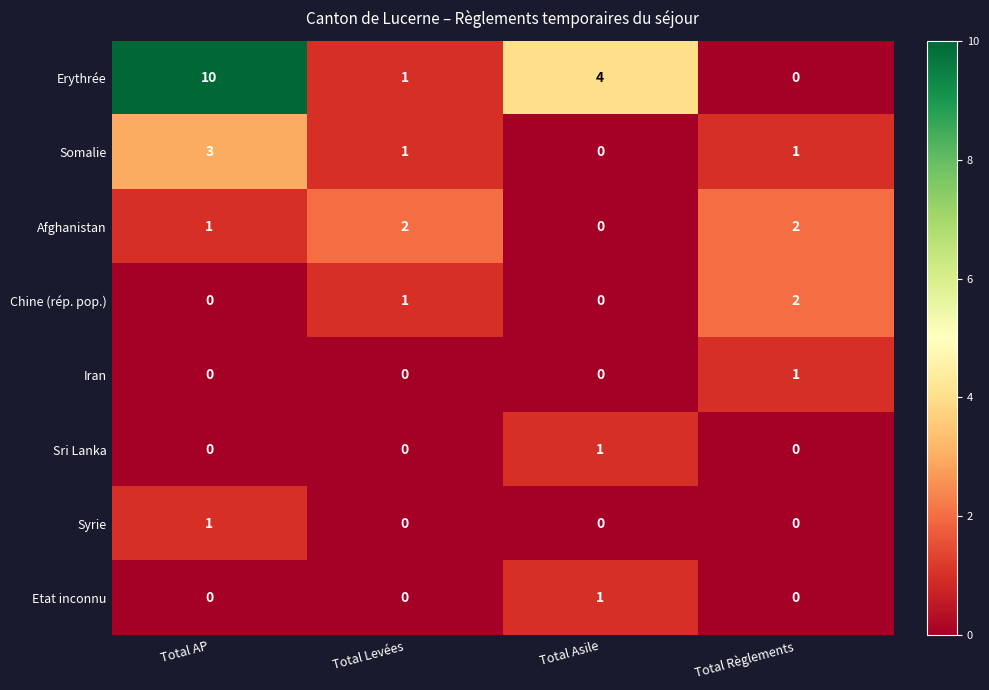

At which category does the chart reach its peak across all series?

Total AP